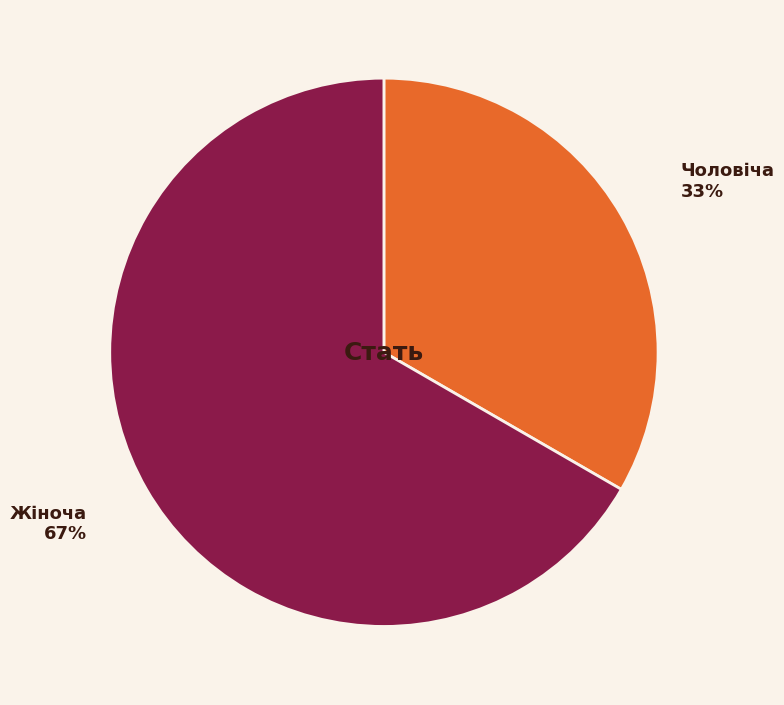

Which category has the biggest portion of the pie?

Жіноча